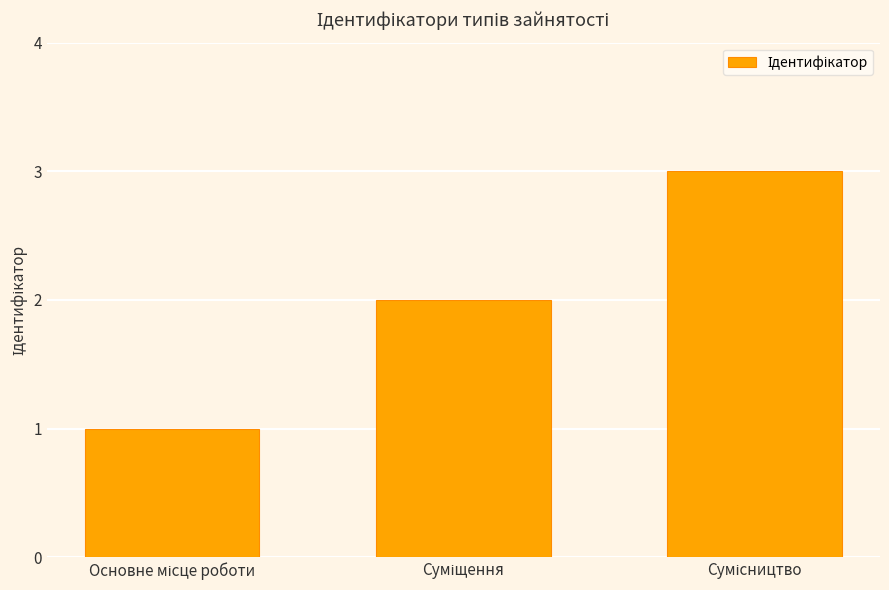

What is the difference between the maximum and minimum values?

2